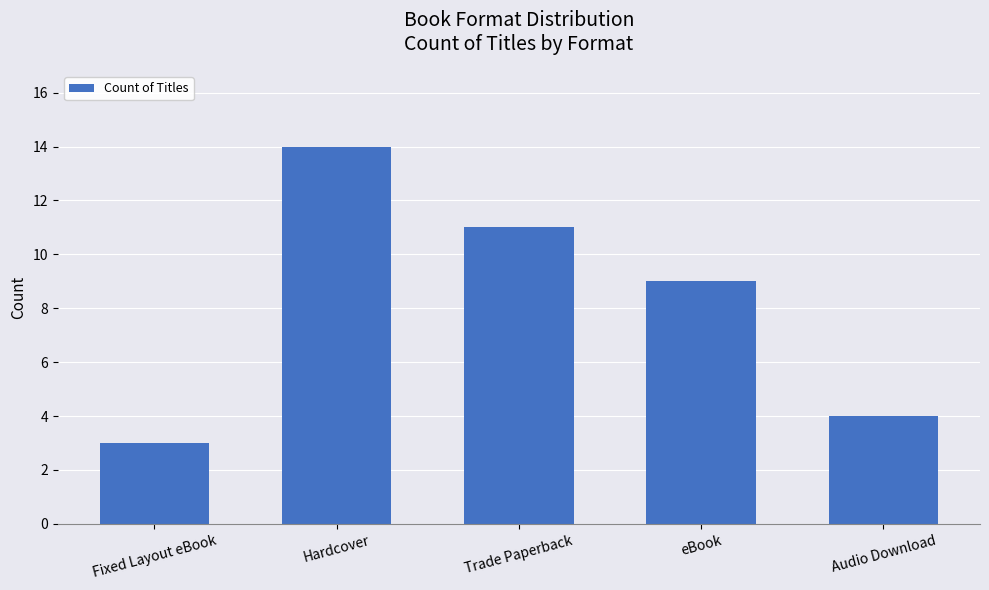

What is the approximate value at eBook, to the nearest 5?

10